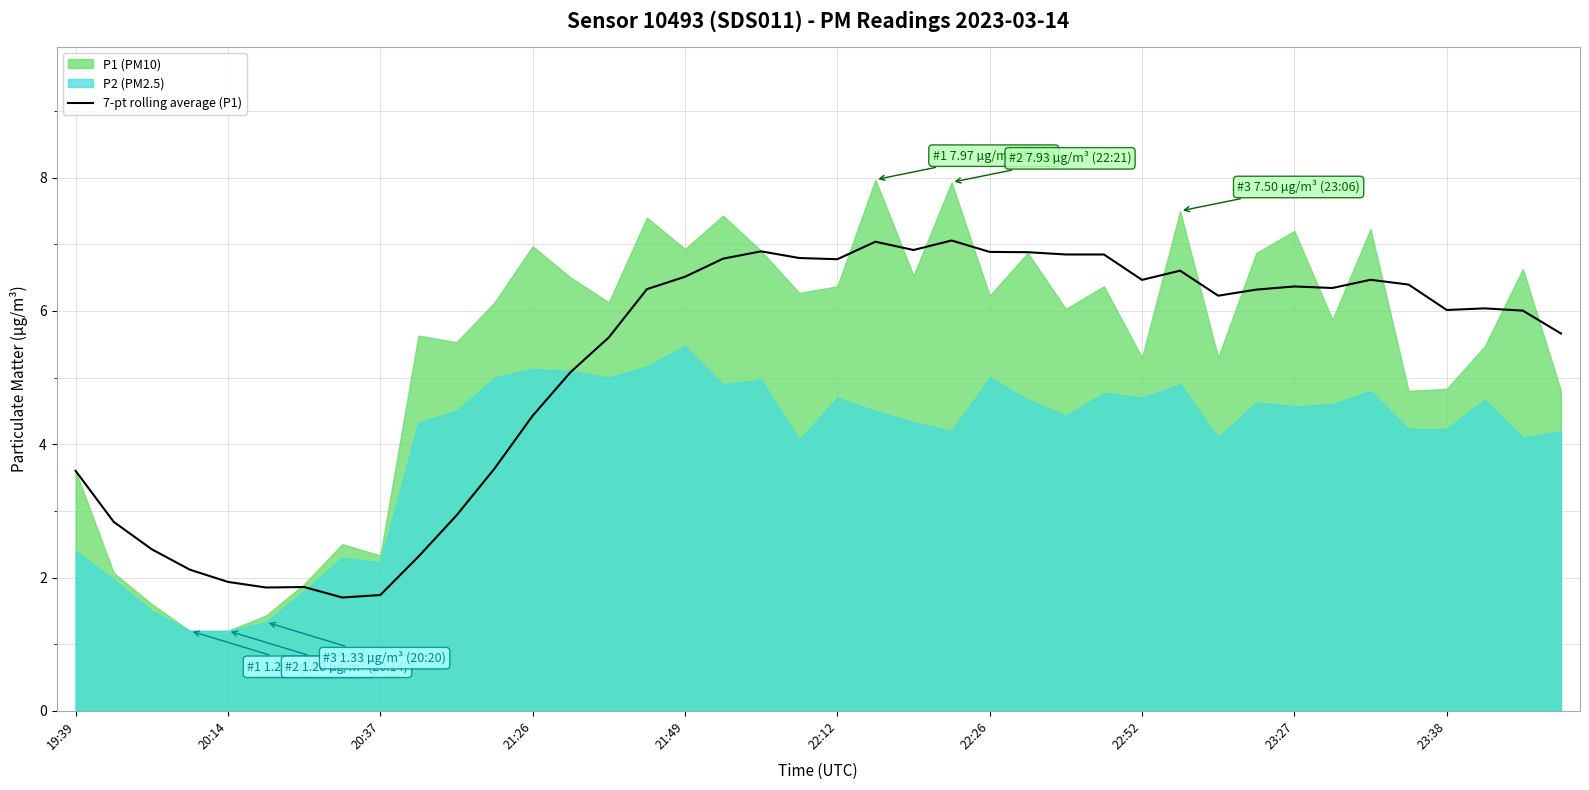

Is it true that the value at 37 is 6.0?

True